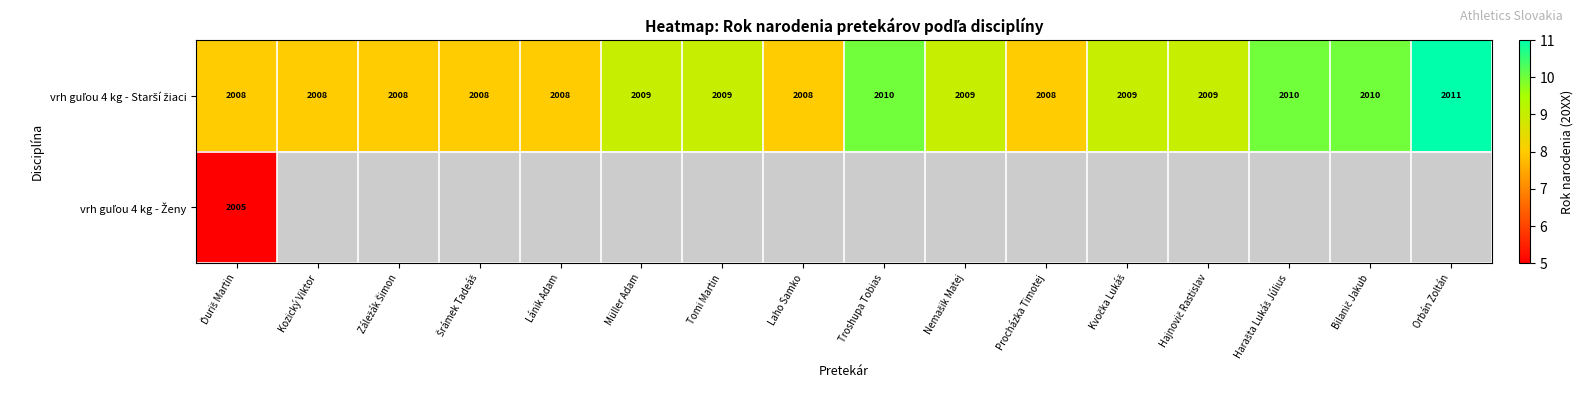

Which series has the largest total across all categories?

vrh guľou 4 kg - Starší žiaci